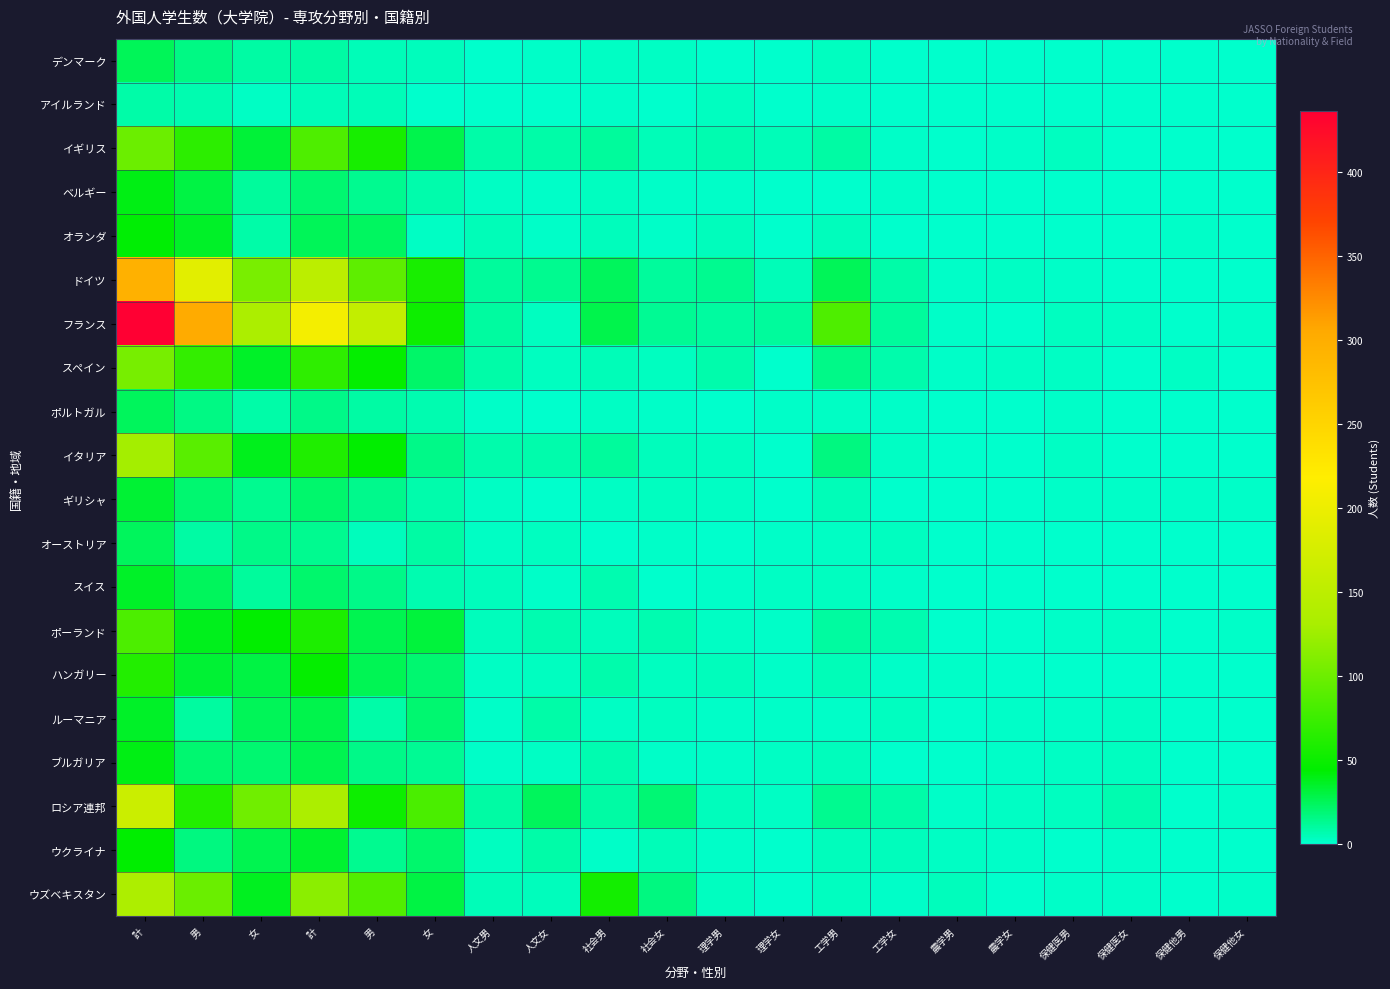

Reading left to right, transcribe all the data shown in this chart.

デンマーク: 計=25	男=16	女=9	計=9	男=5	女=4	人文男=0	人文女=1	社会男=2	社会女=2	理学男=0	理学女=0	工学男=3	工学女=0	農学男=0	農学女=0	保健医男=0	保健医女=0	保健他男=0	保健他女=0
アイルランド: 計=8	男=6	女=2	計=5	男=5	女=0	人文男=0	人文女=0	社会男=1	社会女=0	理学男=3	理学女=0	工学男=1	工学女=0	農学男=0	農学女=0	保健医男=0	保健医女=0	保健他男=0	保健他女=0
イギリス: 計=99	男=67	女=32	計=84	男=56	女=28	人文男=8	人文女=8	社会男=11	社会女=5	理学男=6	理学女=5	工学男=9	工学女=1	農学男=0	農学女=1	保健医男=3	保健医女=0	保健他男=0	保健他女=0
ベルギー: 計=40	男=29	女=11	計=20	男=13	女=7	人文男=2	人文女=1	社会男=3	社会女=1	理学男=1	理学女=0	工学男=0	工学女=1	農学男=0	農学女=0	保健医男=0	保健医女=0	保健他男=0	保健他女=0
オランダ: 計=43	男=35	女=8	計=25	男=23	女=2	人文男=5	人文女=1	社会男=4	社会女=1	理学男=4	理学女=0	工学男=4	工学女=0	農学男=0	農学女=0	保健医男=0	保健医女=0	保健他男=1	保健他女=0
ドイツ: 計=295	男=189	女=106	計=149	男=92	女=57	人文男=11	人文女=13	社会男=24	社会女=11	理学男=13	理学女=5	工学男=25	工学女=8	農学男=1	農学女=2	保健医男=1	保健医女=0	保健他男=0	保健他女=0
フランス: 計=436	男=303	女=133	計=207	男=156	女=51	人文男=10	人文女=3	社会男=28	社会女=12	理学男=10	理学女=11	工学男=84	工学女=11	農学男=1	農学女=0	保健医男=3	保健医女=2	保健他男=0	保健他女=1
スペイン: 計=105	男=70	女=35	計=68	男=46	女=22	人文男=8	人文女=3	社会男=5	社会女=3	理学男=7	理学女=0	工学男=15	工学女=7	農学男=1	農学女=2	保健医男=2	保健医女=0	保健他男=2	保健他女=0
ポルトガル: 計=24	男=16	女=8	計=15	男=9	女=6	人文男=1	人文女=0	社会男=2	社会女=1	理学男=0	理学女=1	工学男=2	工学女=1	農学男=0	農学女=0	保健医男=1	保健医女=0	保健他男=0	保健他女=0
イタリア: 計=128	男=90	女=38	計=60	男=45	女=15	人文男=7	人文女=7	社会男=11	社会女=4	理学男=3	理学女=0	工学男=17	工学女=2	農学男=0	農学女=0	保健医男=2	保健医女=0	保健他男=0	保健他女=0
ギリシャ: 計=33	男=20	女=13	計=21	男=14	女=7	人文男=2	人文女=0	社会男=2	社会女=3	理学男=2	理学女=0	工学男=5	工学女=0	農学男=0	農学女=0	保健医男=1	保健医女=1	保健他男=1	保健他女=1
オーストリア: 計=24	男=9	女=15	計=13	男=4	女=9	人文男=2	人文女=3	社会男=0	社会女=1	理学男=0	理学女=1	工学男=2	工学女=3	農学男=0	農学女=0	保健医男=0	保健医女=0	保健他男=0	保健他女=0
スイス: 計=35	男=24	女=11	計=21	男=15	女=6	人文男=4	人文女=1	社会男=6	社会女=0	理学男=1	理学女=2	工学男=3	工学女=1	農学男=0	農学女=0	保健医男=0	保健医女=0	保健他男=0	保健他女=0
ポーランド: 計=83	男=38	女=45	計=58	男=27	女=31	人文男=4	人文女=6	社会男=4	社会女=6	理学男=2	理学女=1	工学男=10	工学女=6	農学男=0	農学女=0	保健医男=1	保健医女=2	保健他男=0	保健他女=1
ハンガリー: 計=62	男=33	女=29	計=46	男=26	女=20	人文男=2	人文女=3	社会男=7	社会女=3	理学男=4	理学女=1	工学男=5	工学女=1	農学男=1	農学女=0	保健医男=0	保健医女=0	保健他男=0	保健他女=0
ルーマニア: 計=35	男=10	女=25	計=28	男=8	女=20	人文男=1	人文女=8	社会男=2	社会女=3	理学男=1	理学女=1	工学男=1	工学女=3	農学男=0	農学女=1	保健医男=1	保健医女=2	保健他男=0	保健他女=0
ブルガリア: 計=40	男=20	女=20	計=27	男=15	女=12	人文男=1	人文女=2	社会男=6	社会女=1	理学男=1	理学女=2	工学男=4	工学女=0	農学男=0	農学女=1	保健医男=2	保健医女=3	保健他男=0	保健他女=0
ロシア連邦: 計=164	男=62	女=102	計=133	男=51	女=82	人文男=9	人文女=24	社会男=9	社会女=19	理学男=4	理学女=2	工学男=13	工学女=8	農学男=1	農学女=2	保健医男=3	保健医女=6	保健他男=0	保健他女=1
ウクライナ: 計=44	男=17	女=27	計=34	男=13	女=21	人文男=3	人文女=8	社会男=1	社会女=5	理学男=1	理学女=0	工学男=4	工学女=4	農学男=2	農学女=1	保健医男=0	保健医女=1	保健他男=0	保健他女=0
ウズベキスタン: 計=135	男=98	女=37	計=115	男=86	女=29	人文男=5	人文女=4	社会男=54	社会女=17	理学男=3	理学女=0	工学男=3	工学女=1	農学男=4	農学女=0	保健医男=1	保健医女=1	保健他男=0	保健他女=1